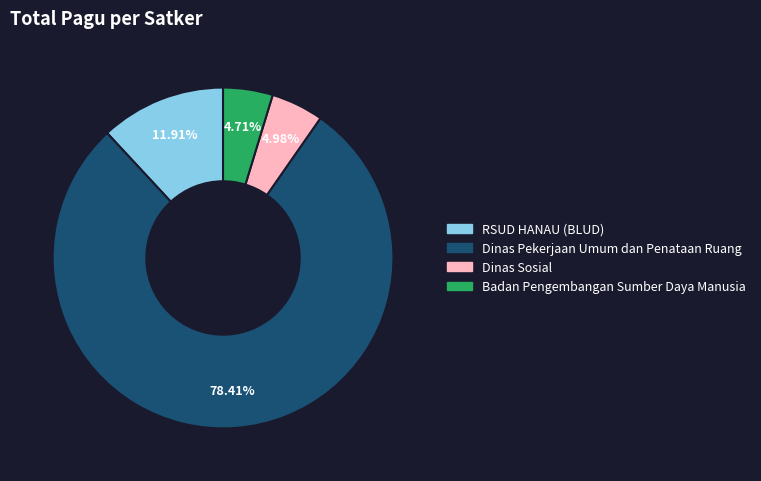

Is there a majority slice in this chart?

Yes